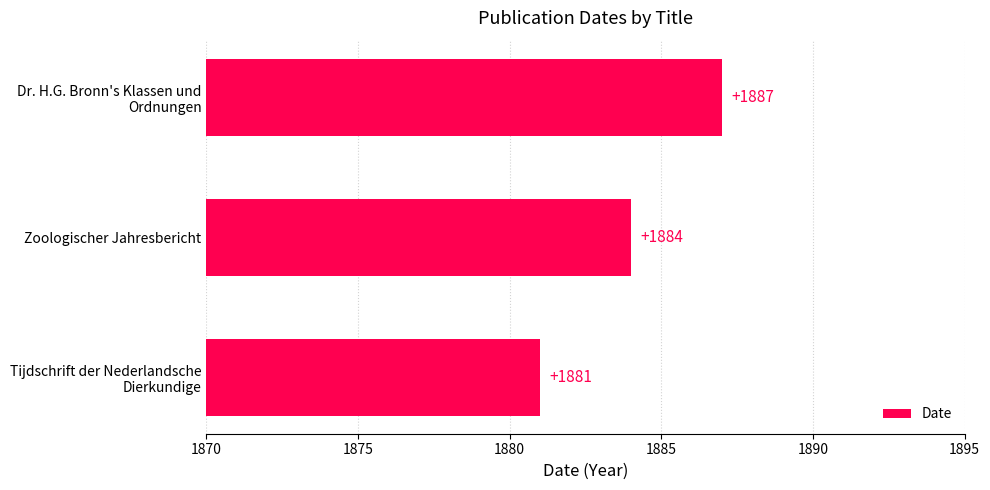

The chart shows a value of 1065 at Zoologischer Jahresbericht. True or false?

False